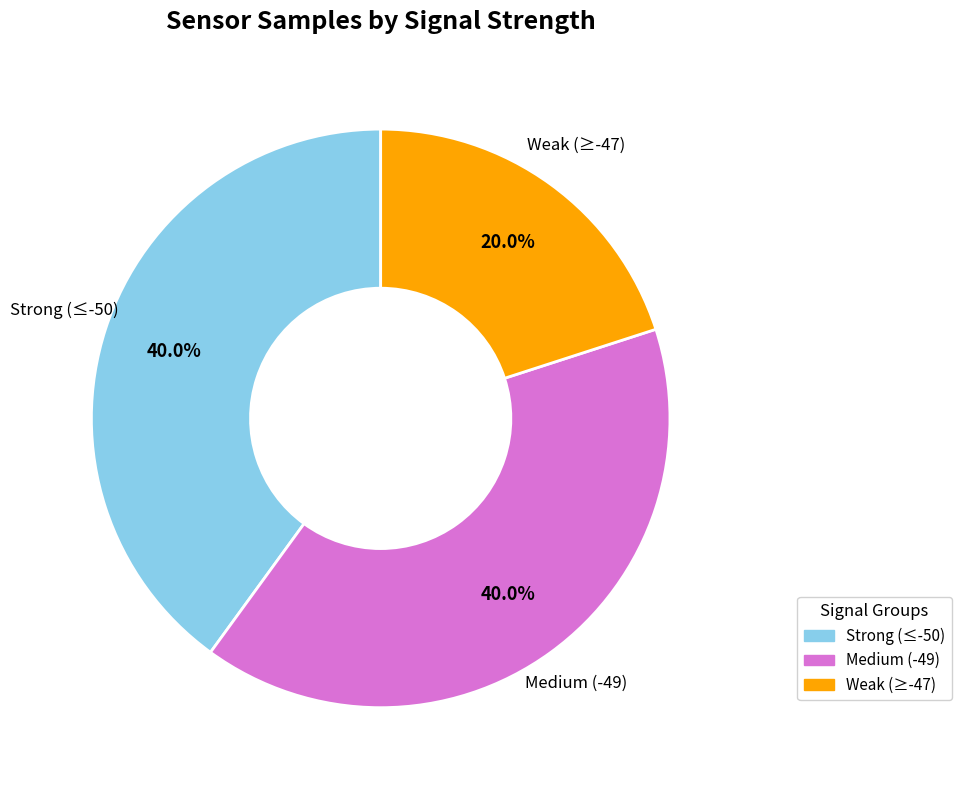

Does any single category account for the majority?

No